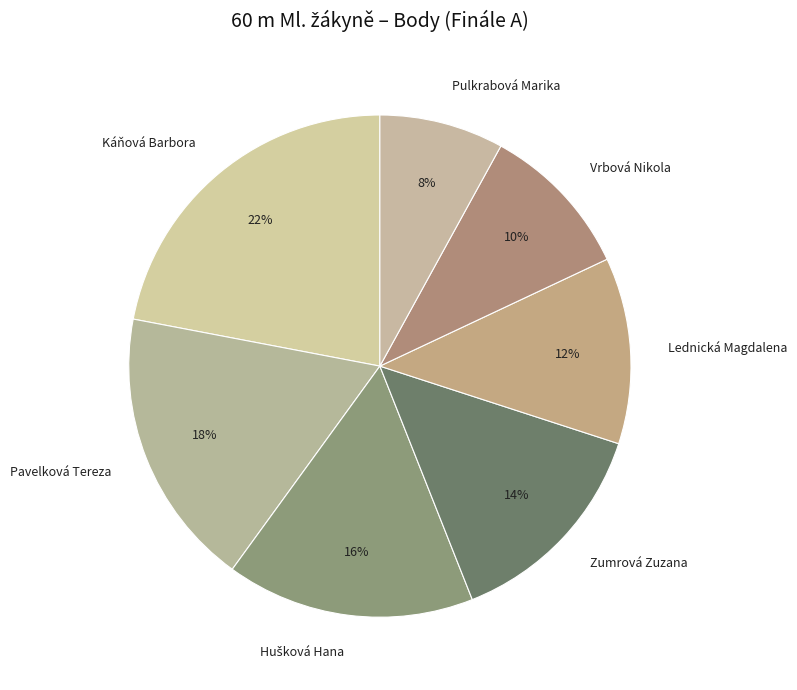

How many segments does this pie chart have?

7